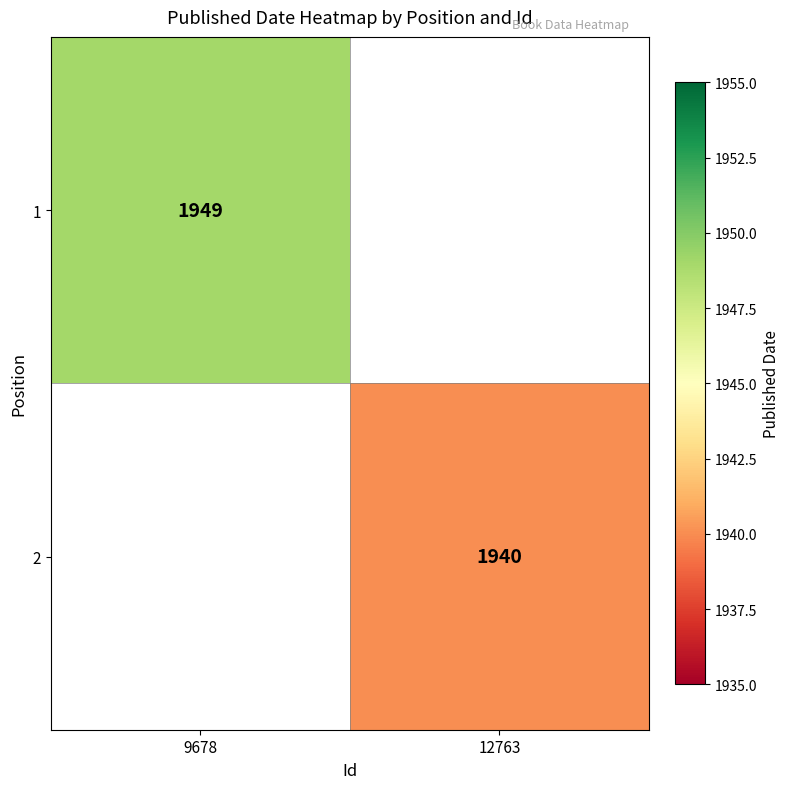

True or false: 2 has a value of 584 at 12763.

False